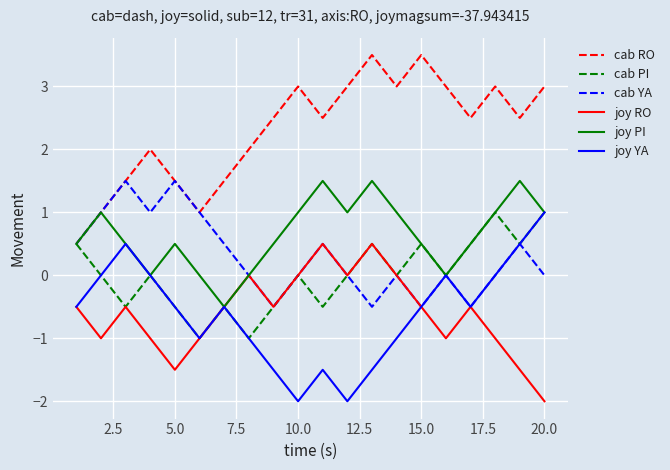

True or false: cab RO and joy RO cross at least once.

False